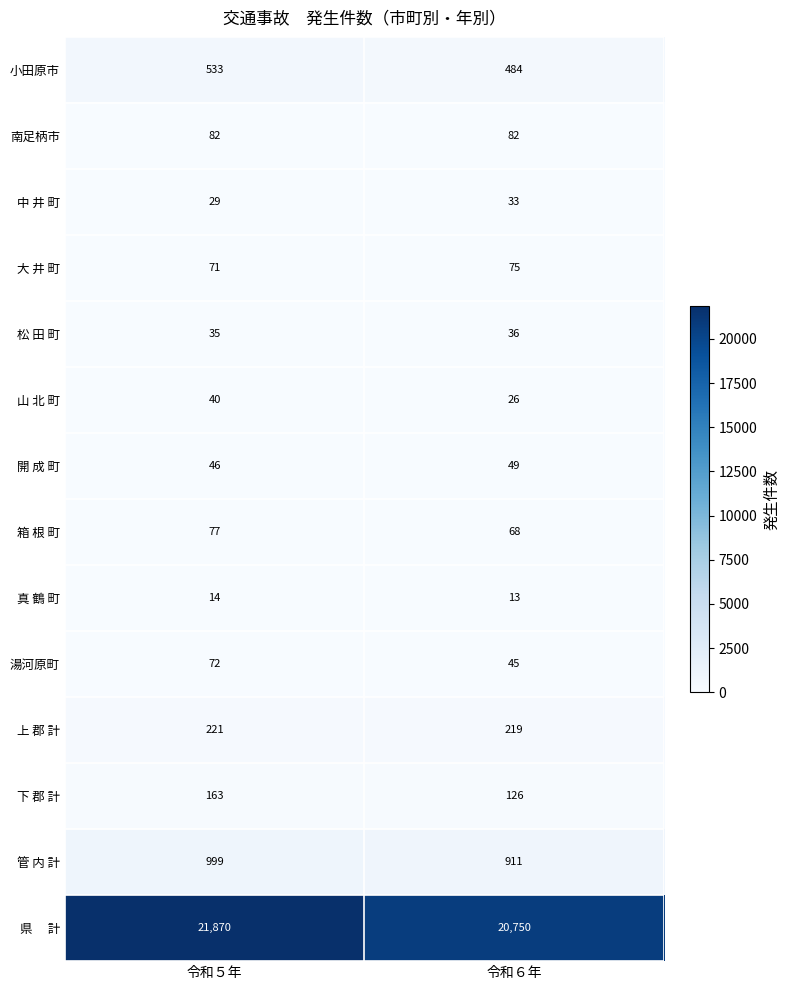

What is the difference between the highest and lowest values at 令和６年?

20737